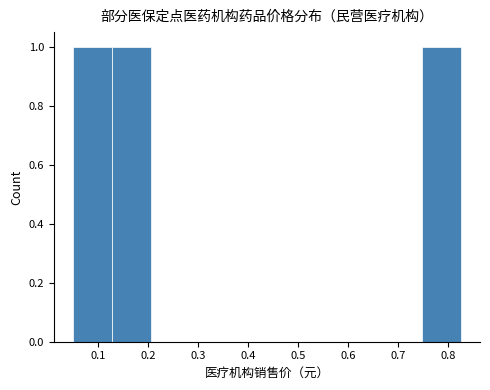

Reading left to right, list every bar in this chart as the range it spans on the x-axis followed by its height. Neither the bar edges nor the heights are printed on the chart, so give them approximately, as read against the axes.

0.05 to 0.13: 1
0.13 to 0.21: 1
0.21 to 0.28: 0
0.28 to 0.36: 0
0.36 to 0.44: 0
0.44 to 0.52: 0
0.52 to 0.59: 0
0.59 to 0.67: 0
0.67 to 0.75: 0
0.75 to 0.83: 1